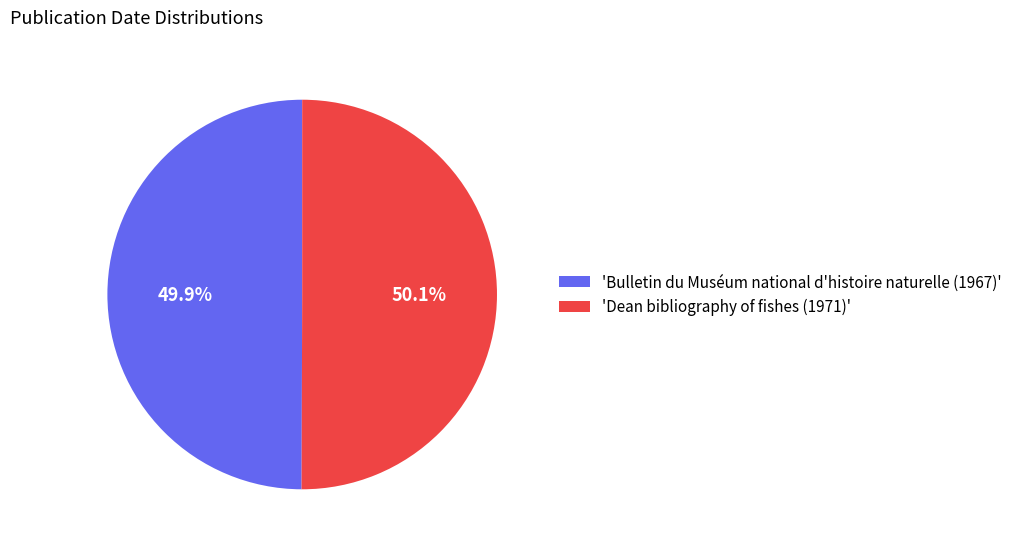

Does any single category account for the majority?

Yes